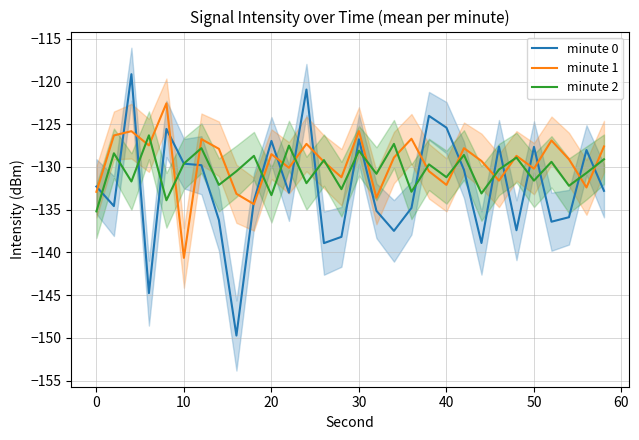

Which category has the lowest value in the minute 1 series?

10